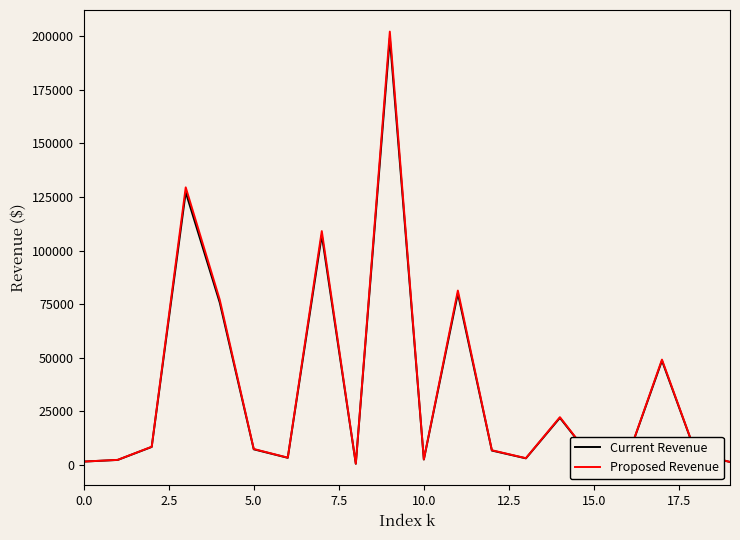

Which series has the largest range (max minus min)?

Proposed Revenue